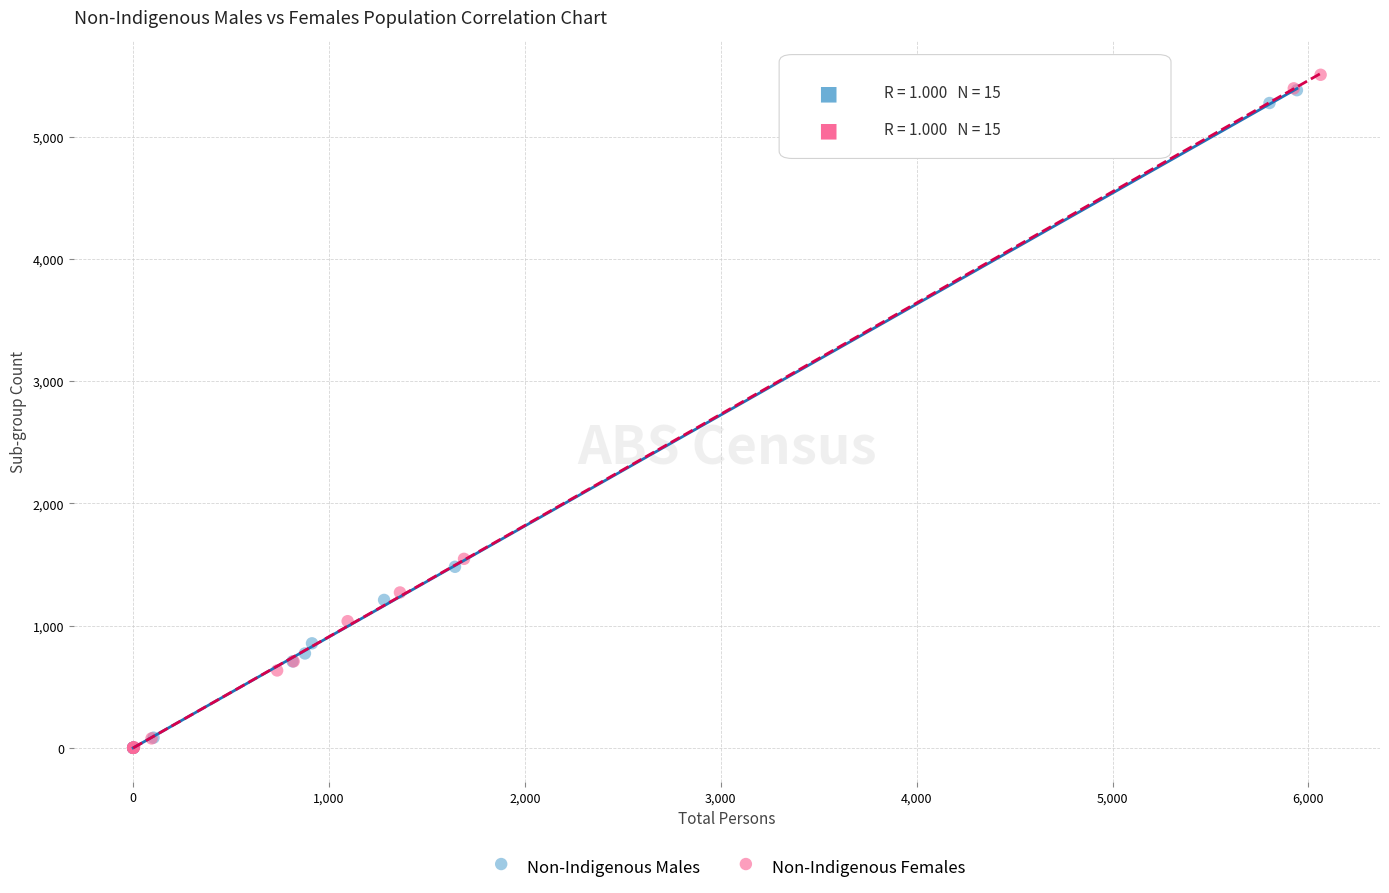

Which series has the largest Y range (max minus min)?

Non-Indigenous Females